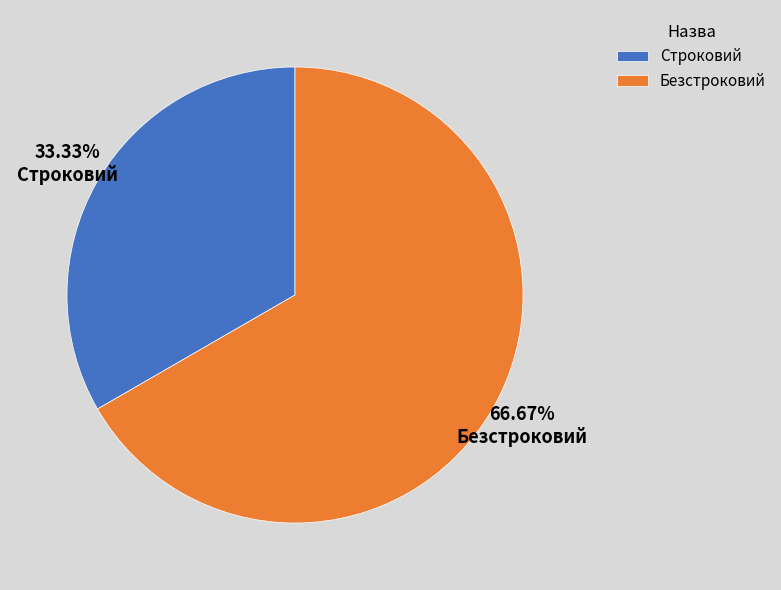

Combined, what portion of the pie is Безстроковий and Строковий?

100.0%